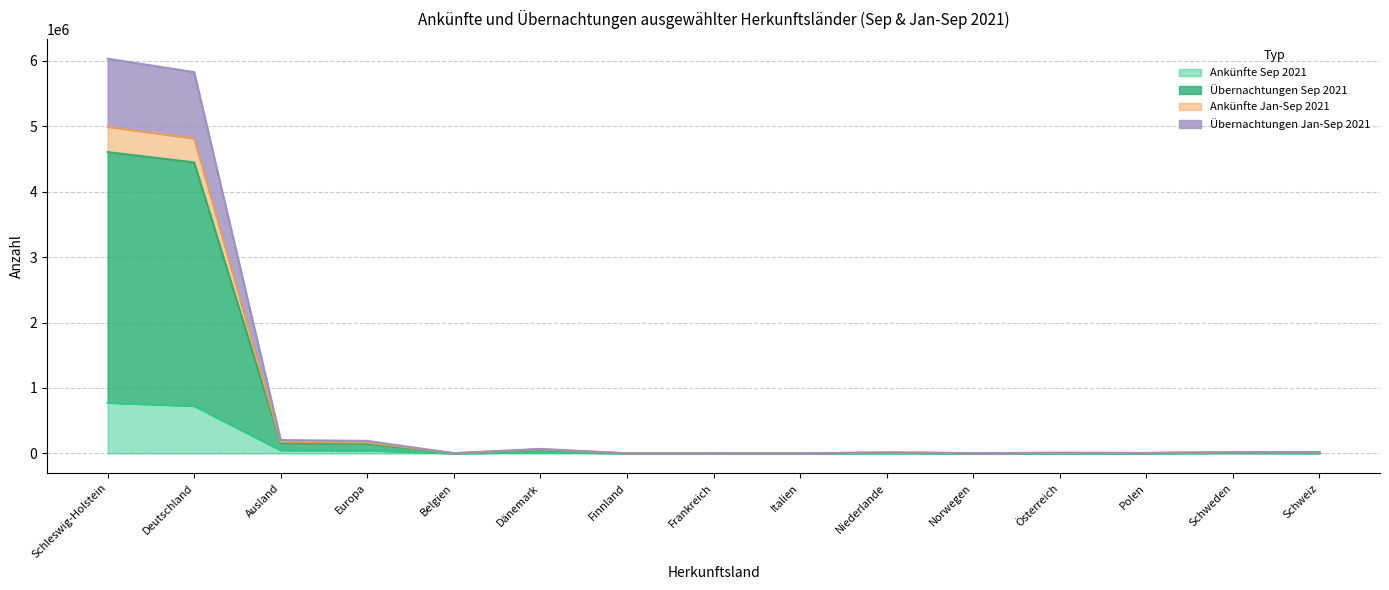

In Ankünfte Sep 2021, how many points are higher than both neighbors (excluding endpoints)?

5